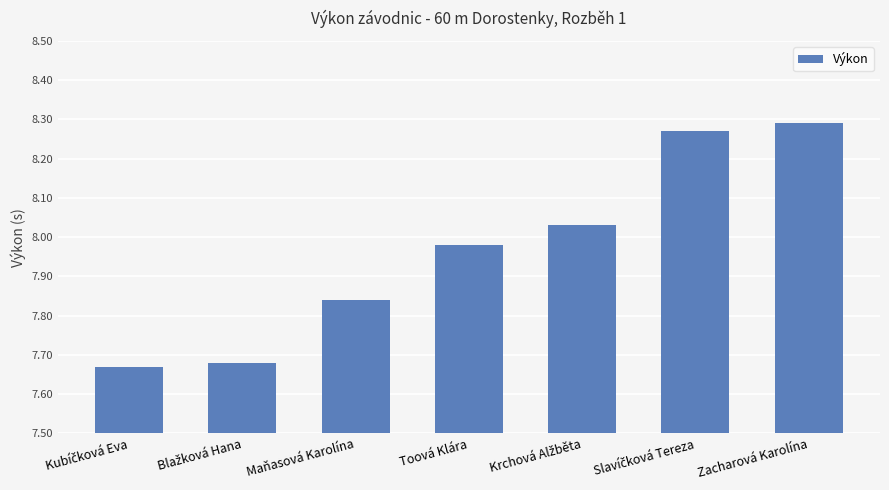

Approximately how many times larger is the value at Toová Klára compared to Zacharová Karolína?

1.0